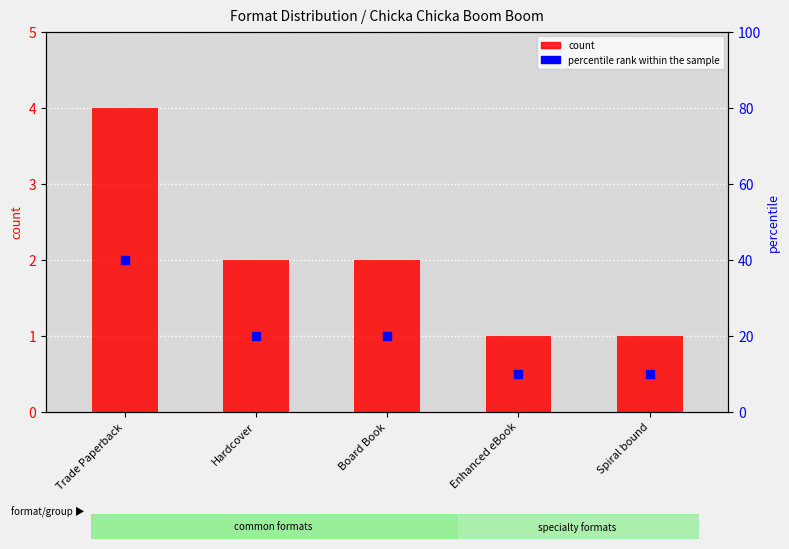

At how many categories does at least one series exceed 15?

3